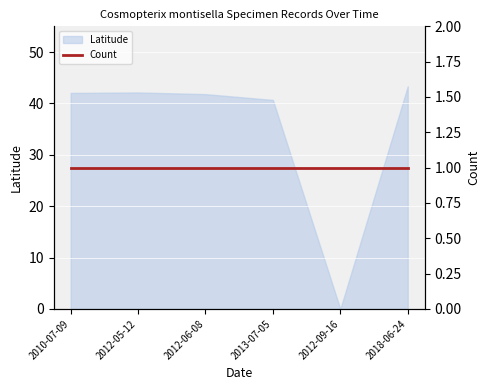

True or false: the data has more than 1 interior local peaks.

False